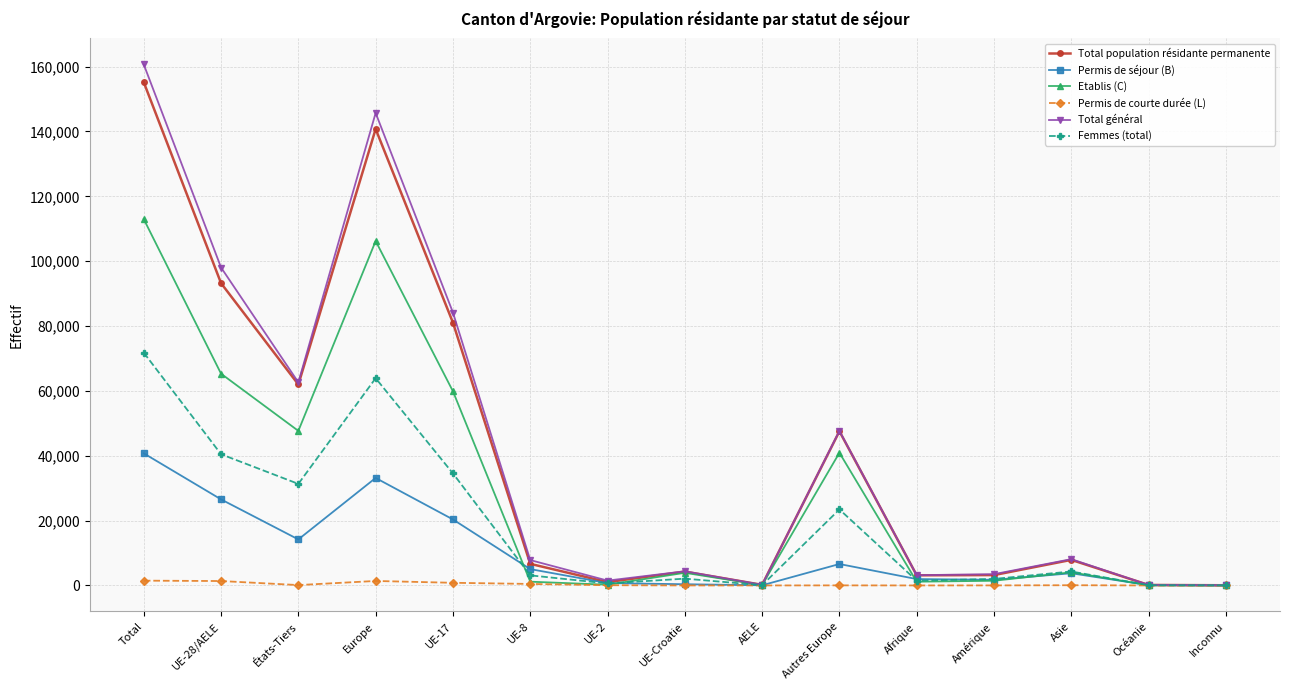

True or false: Femmes (total) and Etablis (C) intersect in this chart.

True